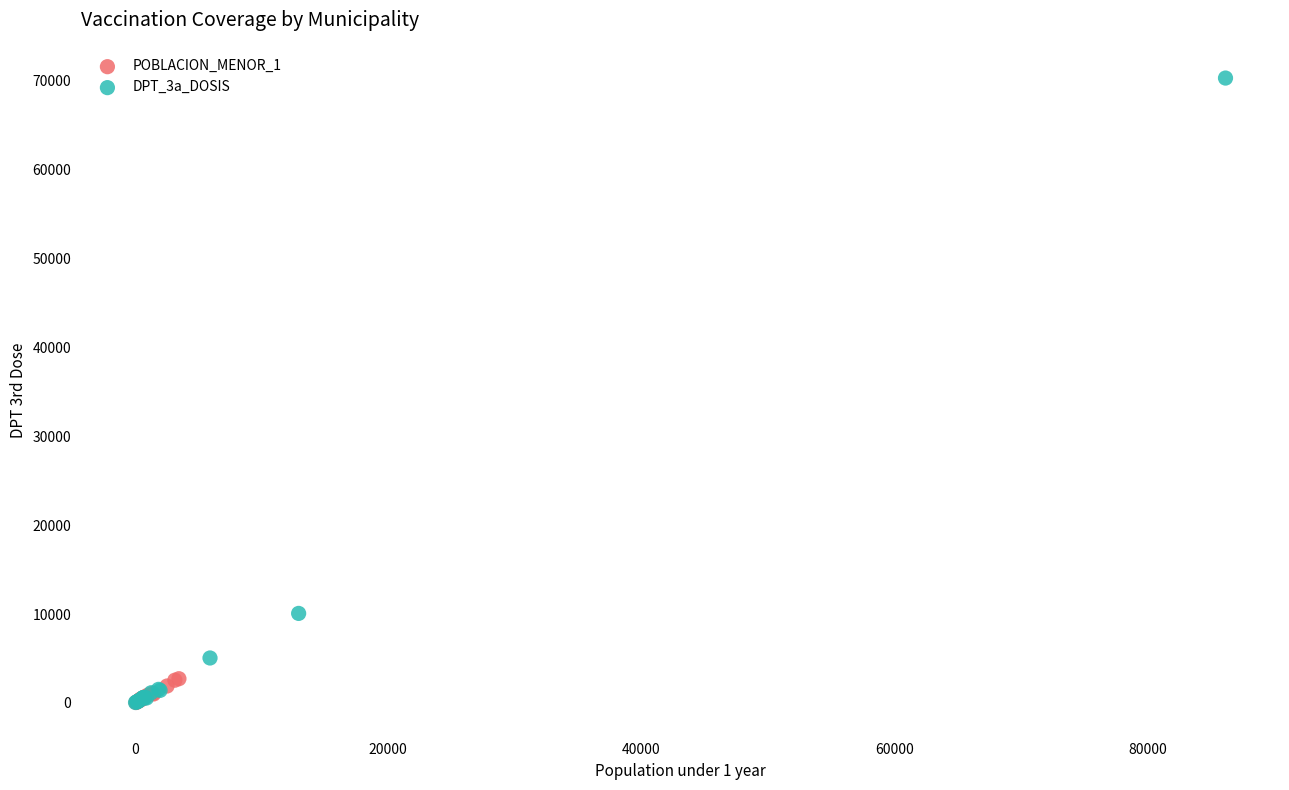

Which series reaches the maximum Y coordinate?

DPT_3a_DOSIS